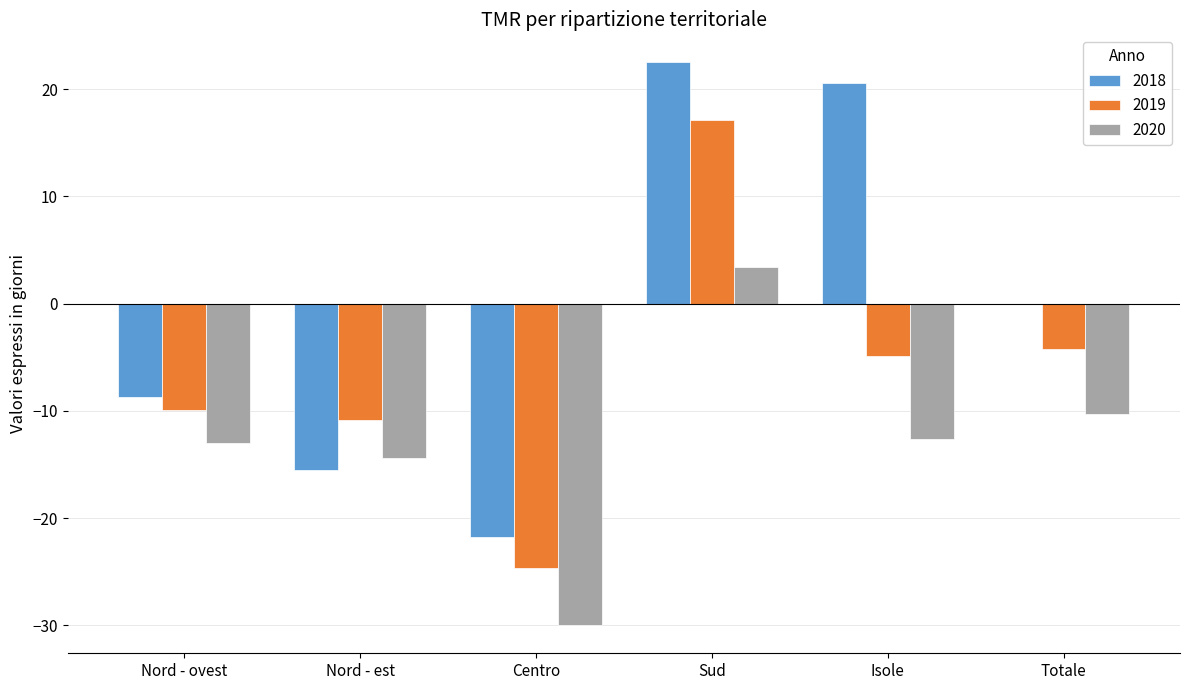

What is the total value across all series at Totale?

-14.6